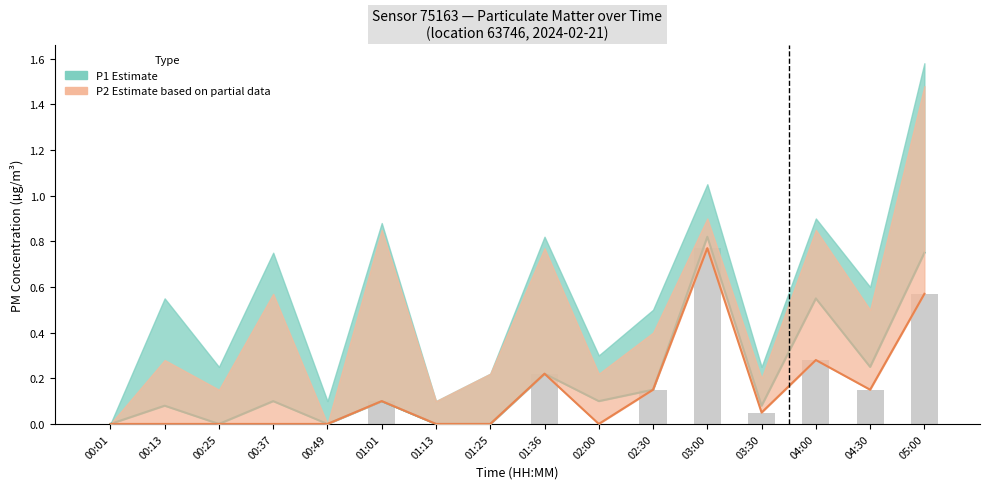

Which category has the lowest value in the P1 Estimate series?

00:01